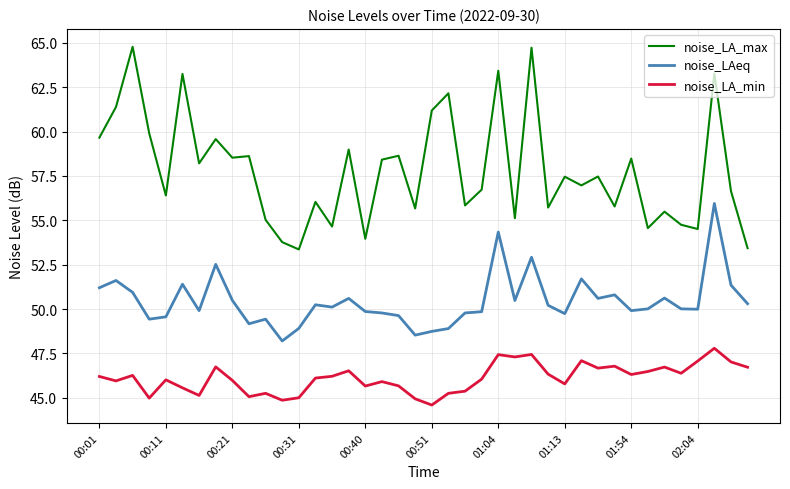

List the series in order of their peak value, lowest first.

noise_LA_min, noise_LAeq, noise_LA_max